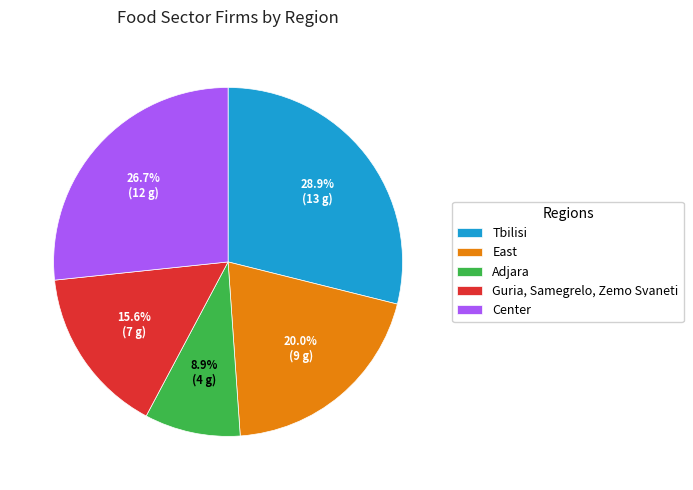

What portion of the pie excludes Guria, Samegrelo, Zemo Svaneti?

84.4%